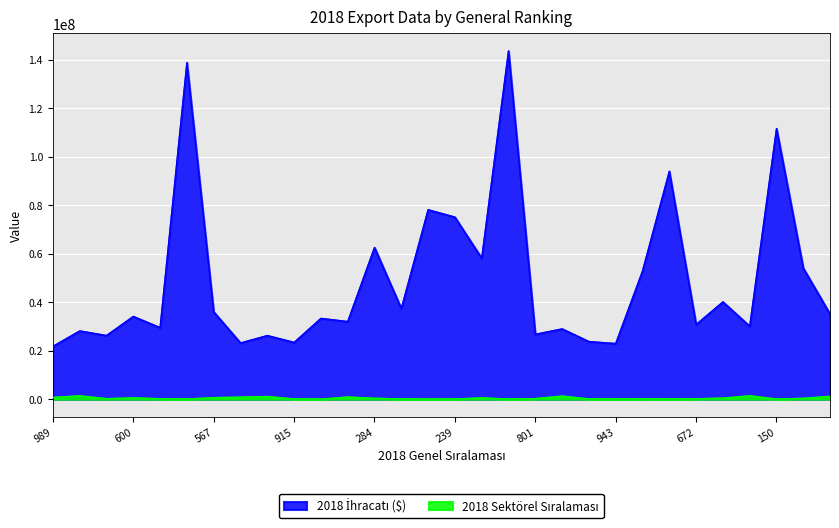

True or false: 2018 İhracatı ($) has a value of 21024366.7 at 507.

False